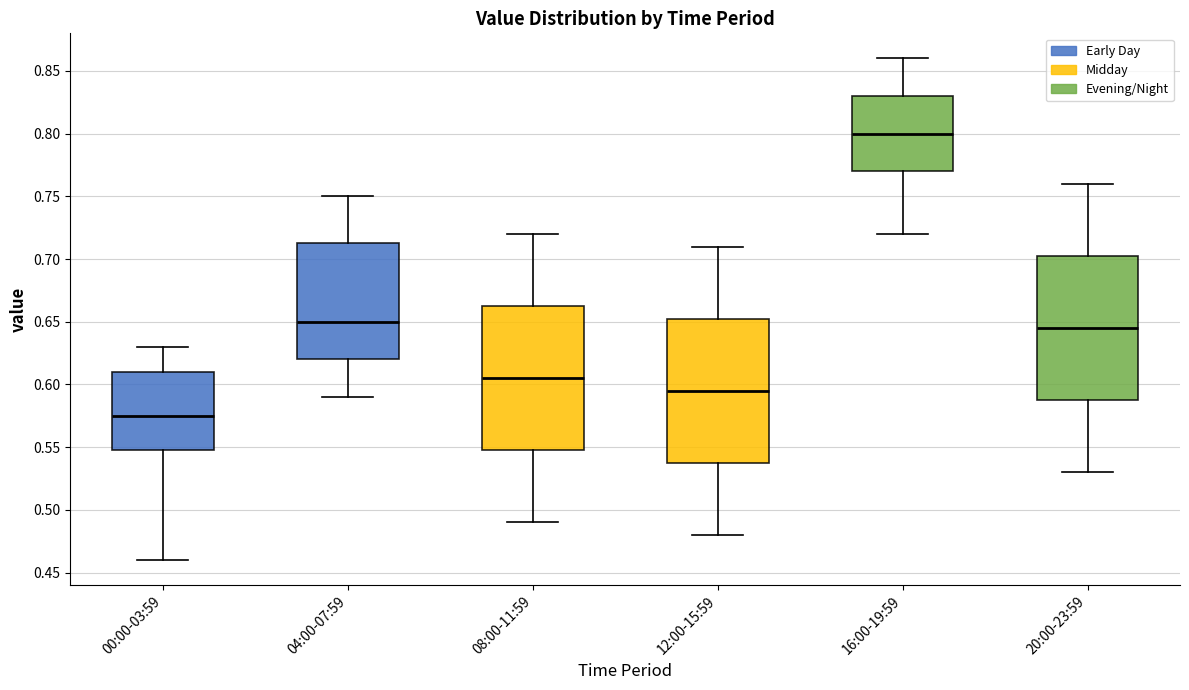

Which box has the lowest median line?

00:00-03:59